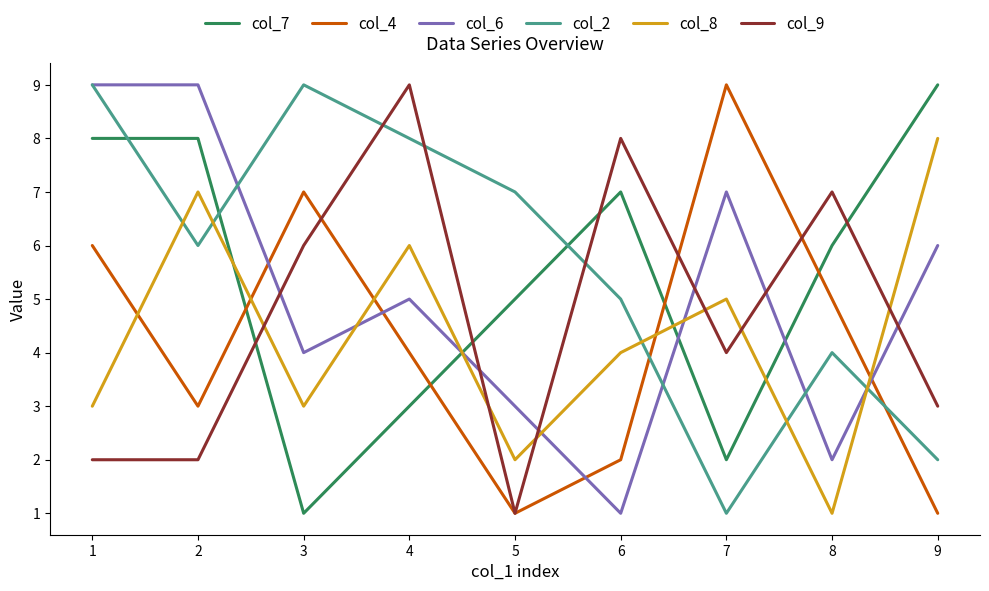

Reading left to right, extract all data points from this chart.

col_7: 1=8	2=8	3=1	4=3	5=5	6=7	7=2	8=6	9=9
col_4: 1=6	2=3	3=7	4=4	5=1	6=2	7=9	8=5	9=1
col_6: 1=9	2=9	3=4	4=5	5=3	6=1	7=7	8=2	9=6
col_2: 1=9	2=6	3=9	4=8	5=7	6=5	7=1	8=4	9=2
col_8: 1=3	2=7	3=3	4=6	5=2	6=4	7=5	8=1	9=8
col_9: 1=2	2=2	3=6	4=9	5=1	6=8	7=4	8=7	9=3